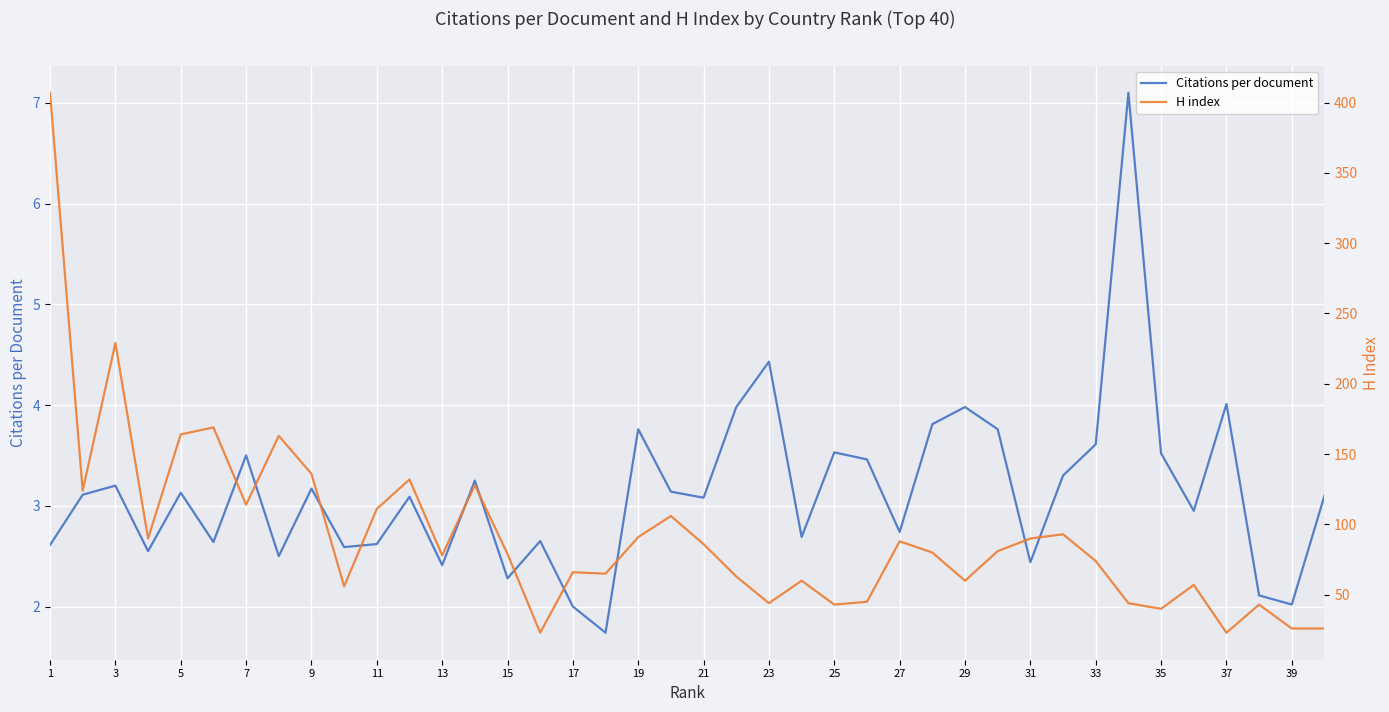

How many lines are shown in the chart?

2